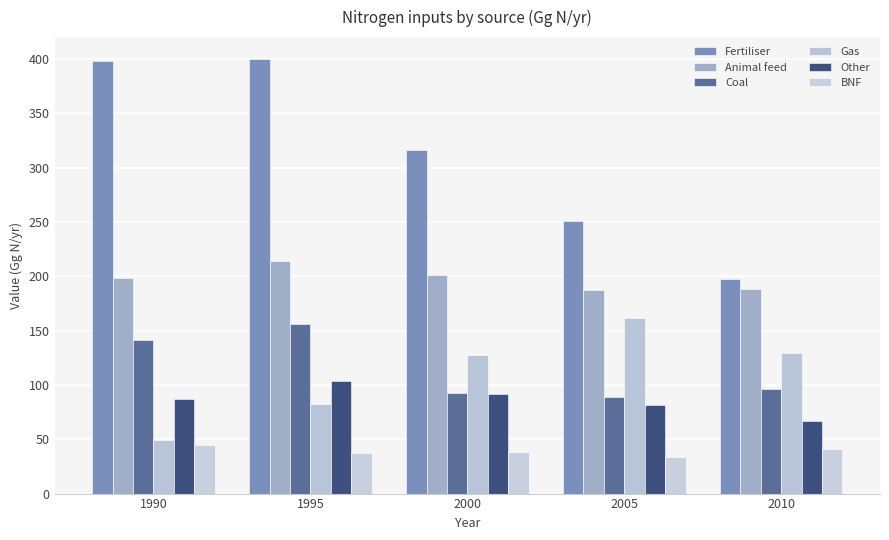

What is the difference between the Other values at 1990 and 2000?

4.6